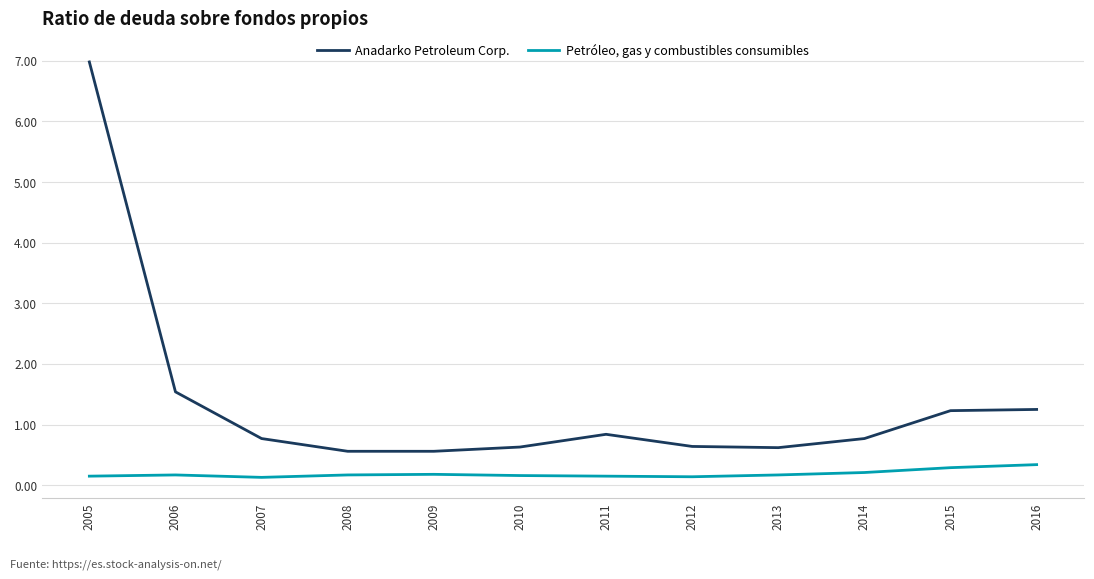

List the series in order of their overall mean, highest first.

Anadarko Petroleum Corp., Petróleo, gas y combustibles consumibles